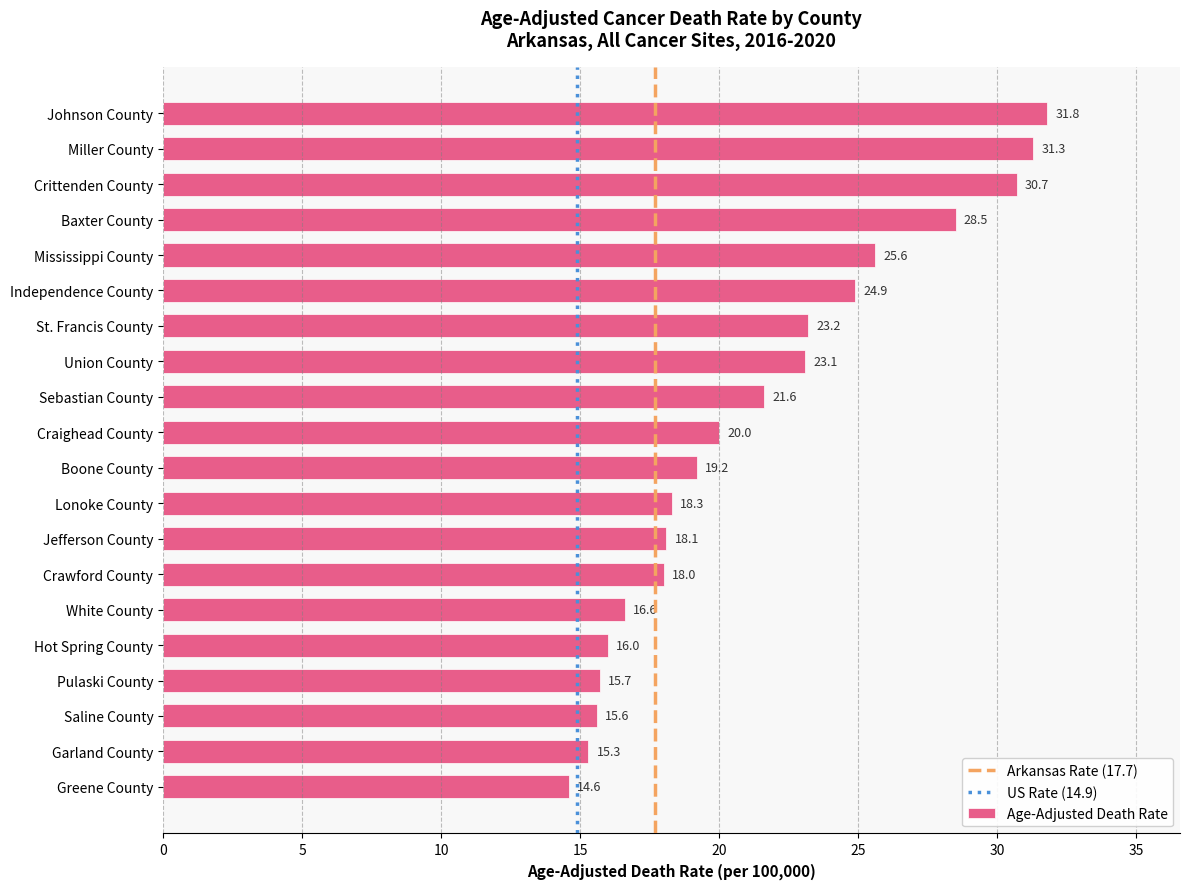

What is the minimum value shown in the chart?

14.6